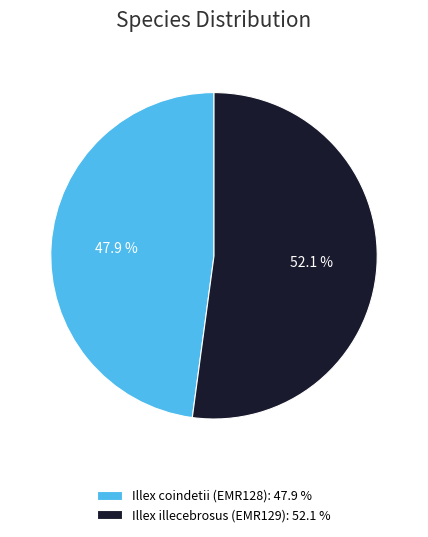

True or false: Illex coindetii (EMR128) accounts for 34% of the total.

False